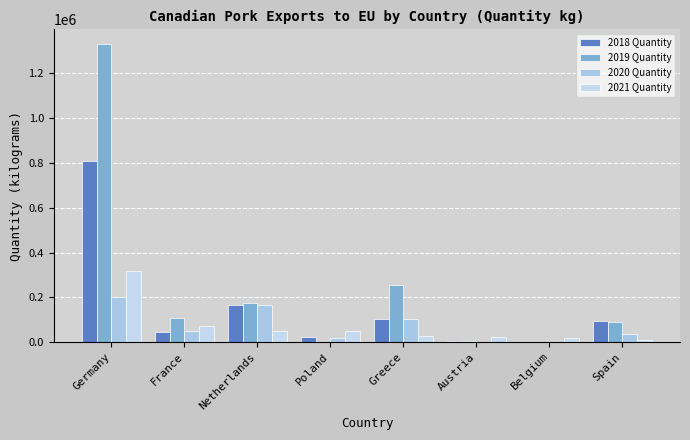

Count the number of categories in the chart.

8